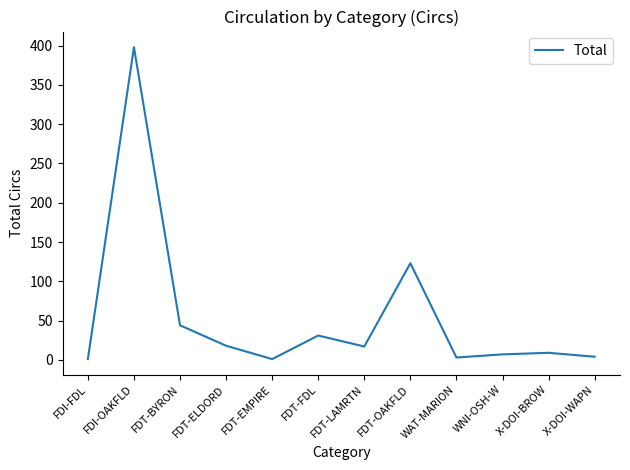

What is the change in value from FDI-OAKFLD to FDT-OAKFLD?

-275